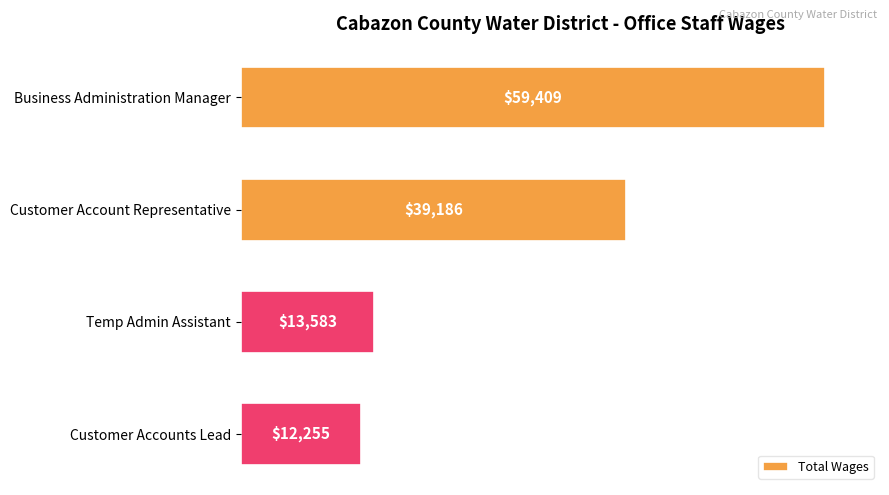

Reading top to bottom, transcribe all the data shown in this chart.

Business Administration Manager=59409	Customer Account Representative=39186	Temp Admin Assistant=13583	Customer Accounts Lead=12255